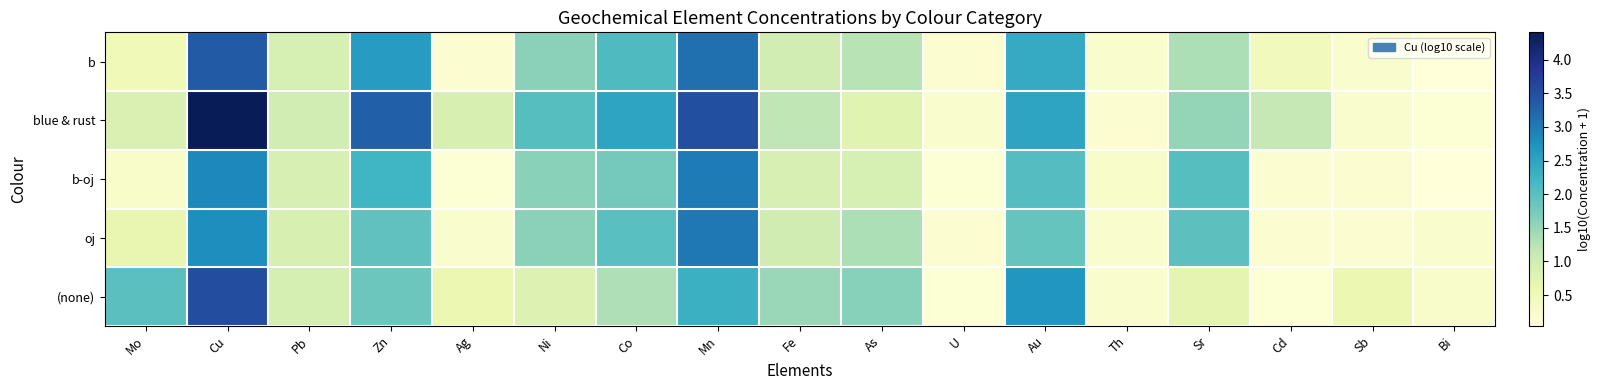

Reading left to right, what are all the values shown in this chart?

b: Mo=0.5	Cu=3.4	Pb=0.9	Zn=2.6	Ag=0.2	Ni=1.6	Co=2.1	Mn=3.1	Fe=1.0	As=1.2	U=0.1	Au=2.4	Th=0.2	Sr=1.3	Cd=0.4	Sb=0.2	Bi=0.0
blue & rust: Mo=0.9	Cu=4.4	Pb=1.0	Zn=3.3	Ag=0.9	Ni=2.0	Co=2.5	Mn=3.5	Fe=1.2	As=0.8	U=0.2	Au=2.5	Th=0.1	Sr=1.5	Cd=1.1	Sb=0.2	Bi=0.1
b-oj: Mo=0.3	Cu=2.9	Pb=0.9	Zn=2.2	Ag=0.1	Ni=1.6	Co=1.8	Mn=3.0	Fe=0.9	As=0.9	U=0.1	Au=2.0	Th=0.3	Sr=2.0	Cd=0.2	Sb=0.2	Bi=0.0
oj: Mo=0.7	Cu=2.8	Pb=0.9	Zn=1.9	Ag=0.2	Ni=1.6	Co=2.0	Mn=3.0	Fe=1.0	As=1.3	U=0.1	Au=1.9	Th=0.2	Sr=2.0	Cd=0.1	Sb=0.1	Bi=0.2
(none): Mo=2.0	Cu=3.5	Pb=0.9	Zn=1.8	Ag=0.6	Ni=0.8	Co=1.3	Mn=2.3	Fe=1.5	As=1.6	U=0.1	Au=2.7	Th=0.2	Sr=0.7	Cd=0.1	Sb=0.6	Bi=0.2